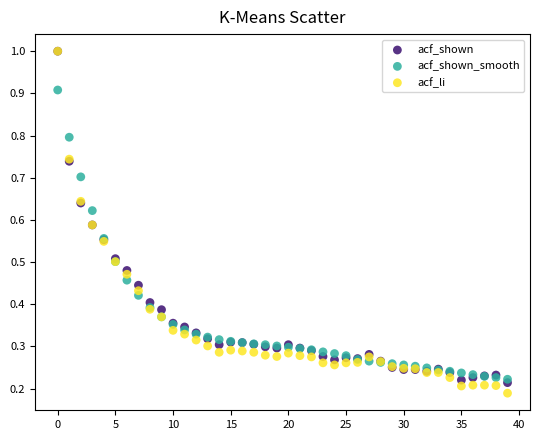

Which series contains the lowest Y value?

acf_li